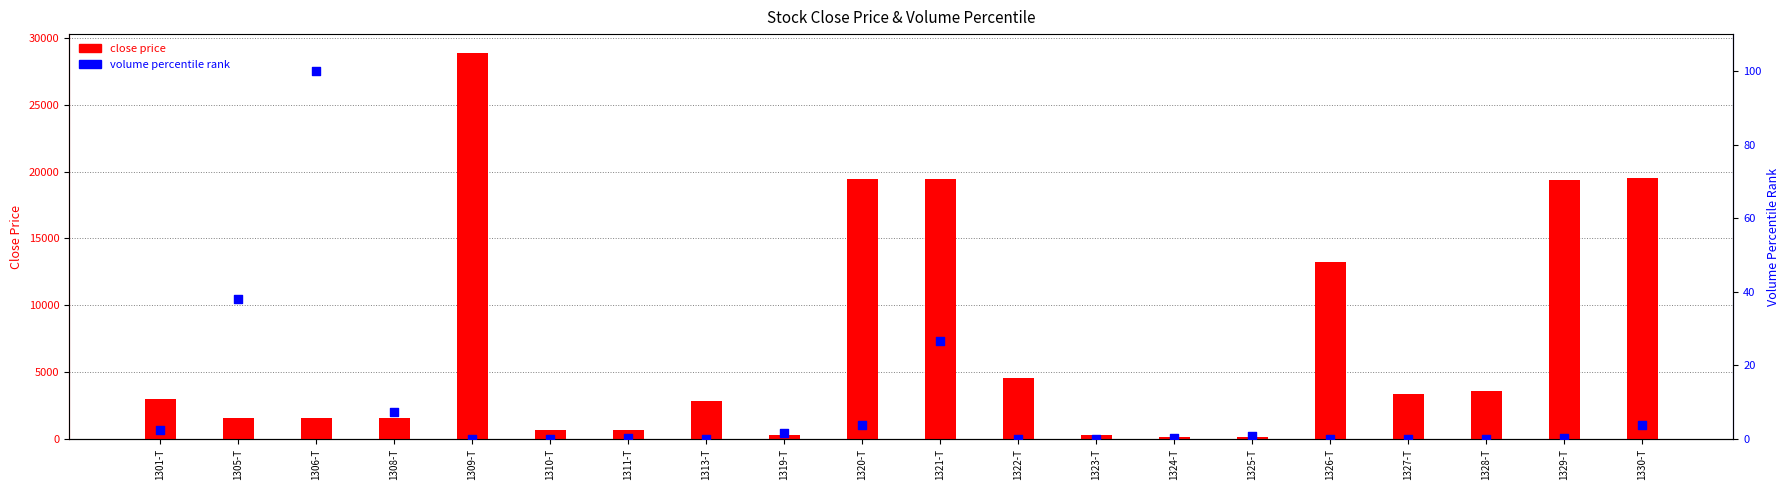

Which series contains the lowest Y value?

volume percentile rank